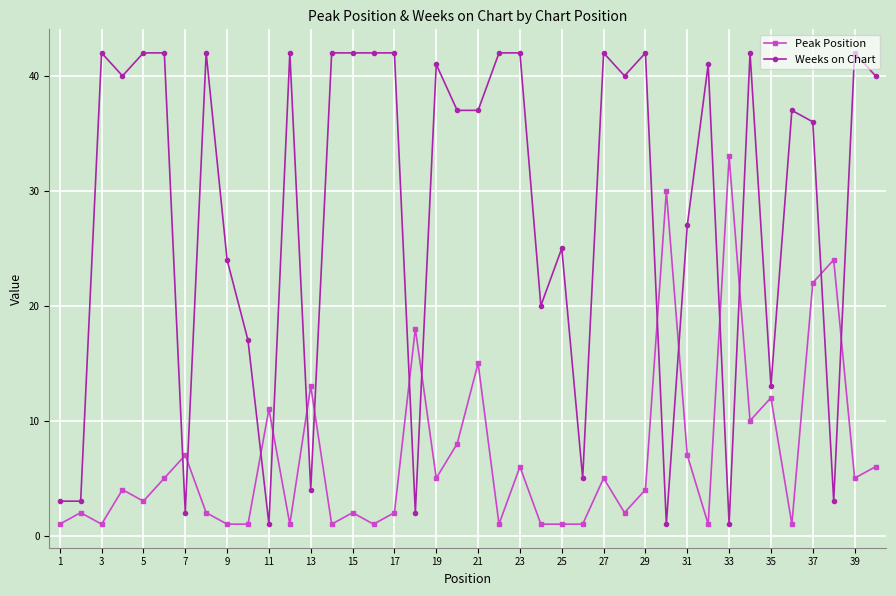

Rank the series by their average value, from lowest to highest.

Peak Position, Weeks on Chart